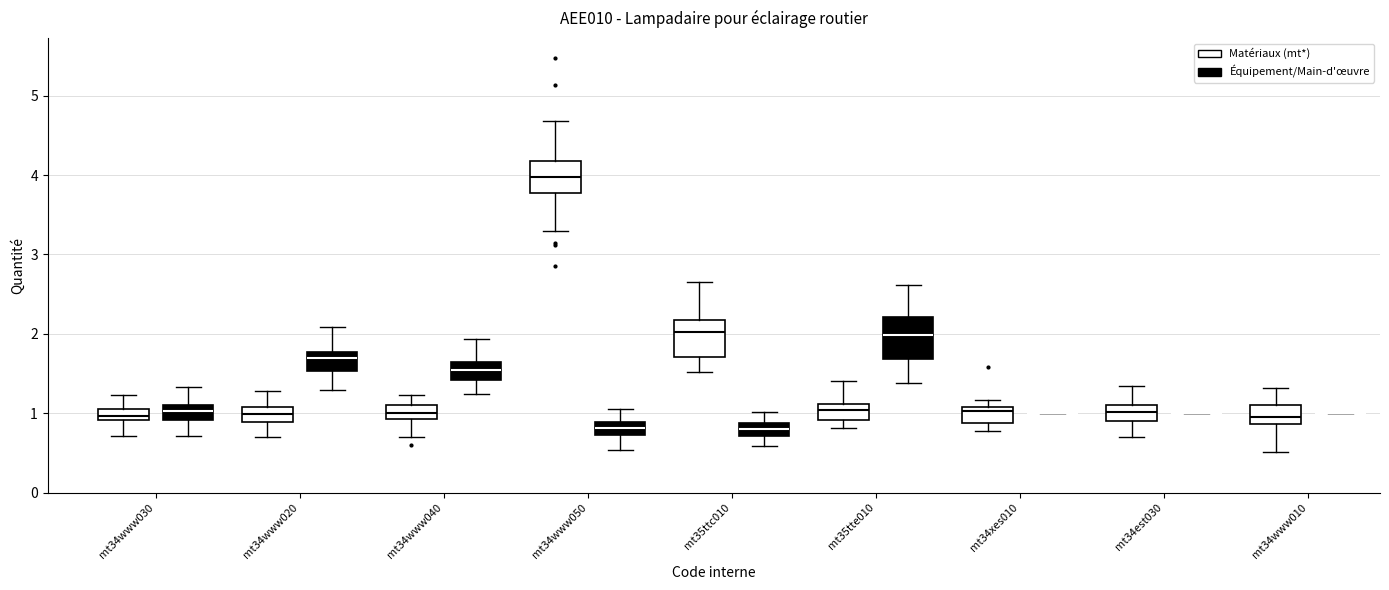

Where is the lower edge of the box for mt34www020 (Équipement/Main-d'œuvre) on the y-axis? The values are not printed on the chart, so give them approximately, as read against the axis.

1.5